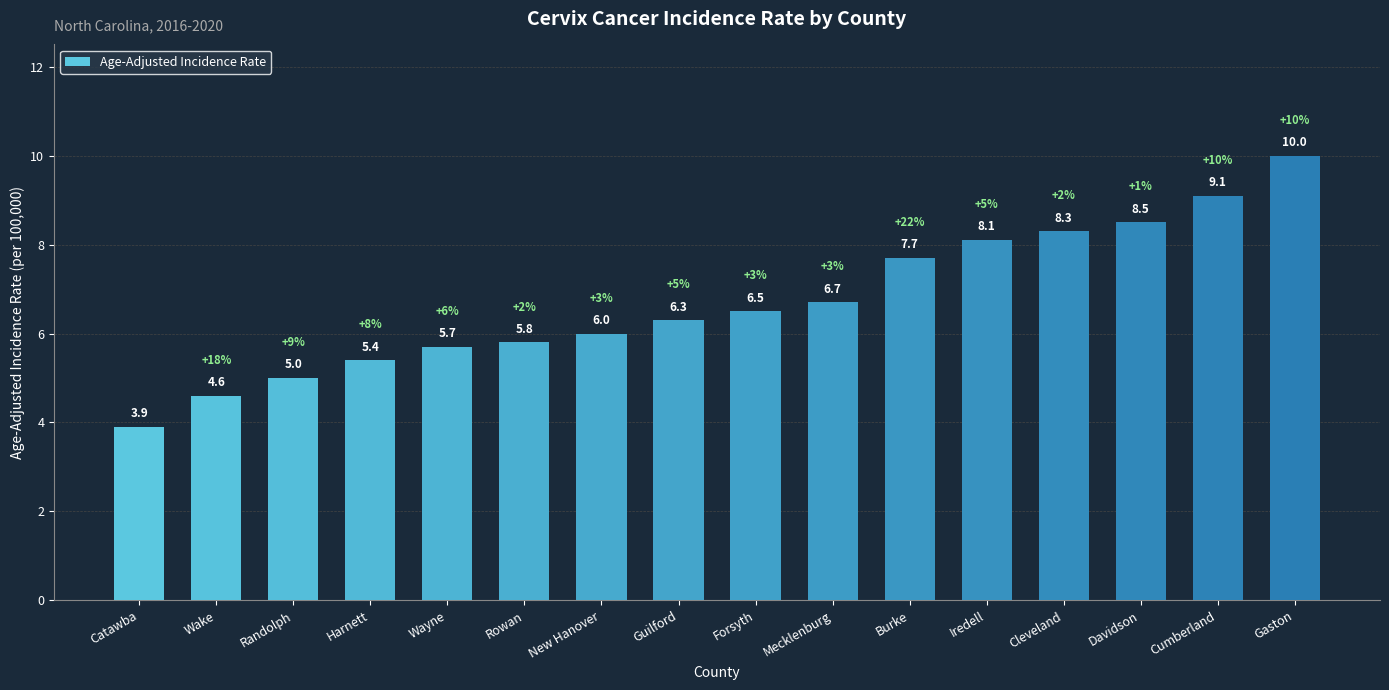

What is the difference between the maximum and minimum values?

6.1